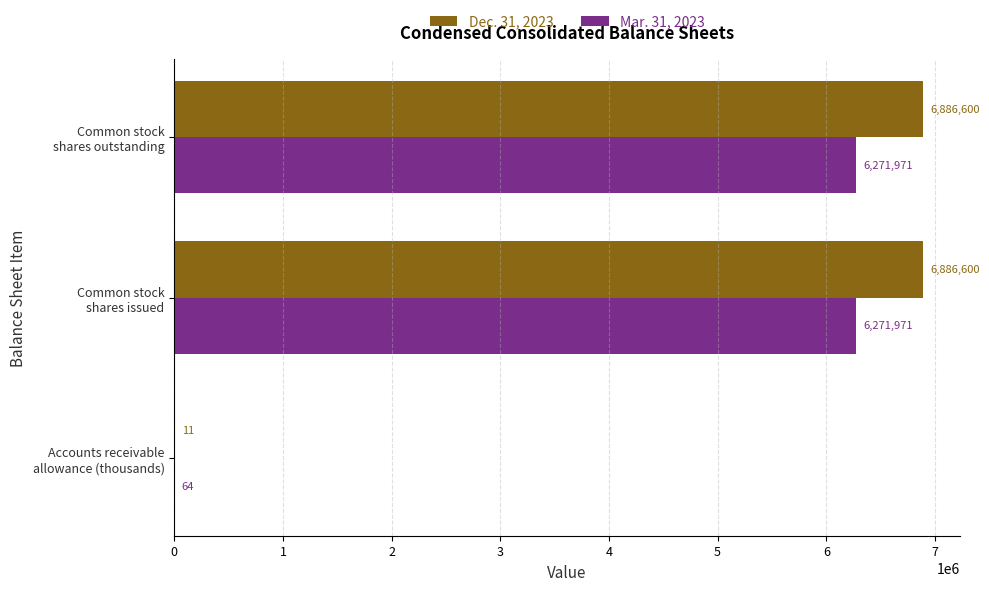

What is the average value of the Mar. 31, 2023 series?

4181335